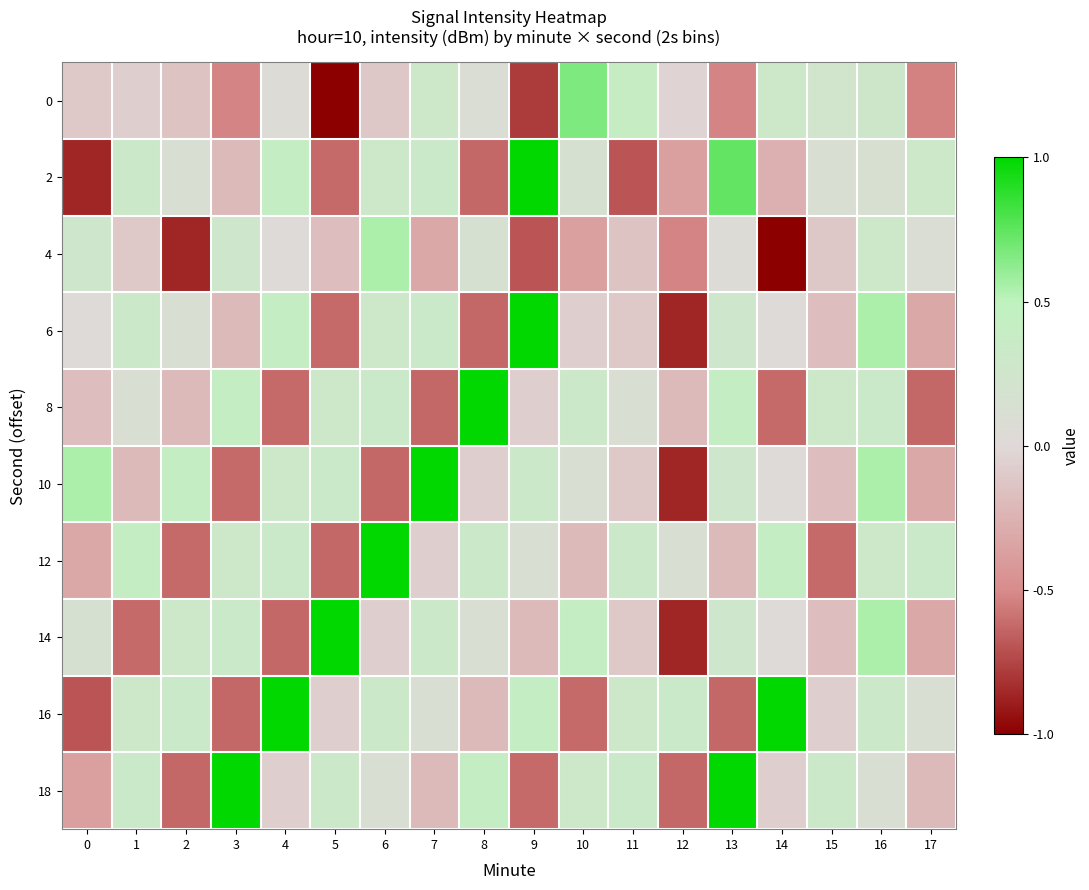

At which category does the chart reach its minimum across all series?

5